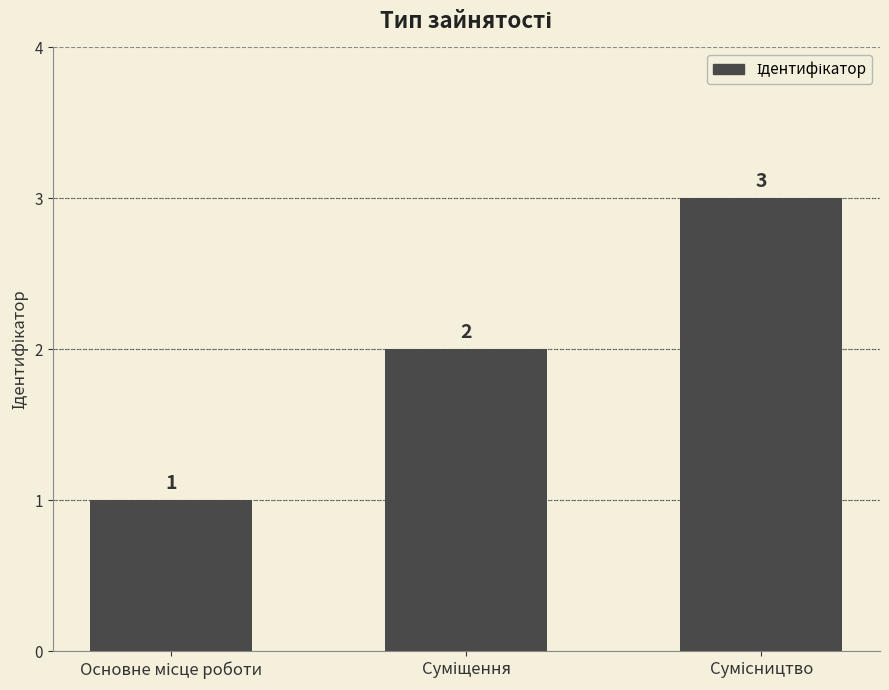

What is the difference between the maximum and minimum values?

2